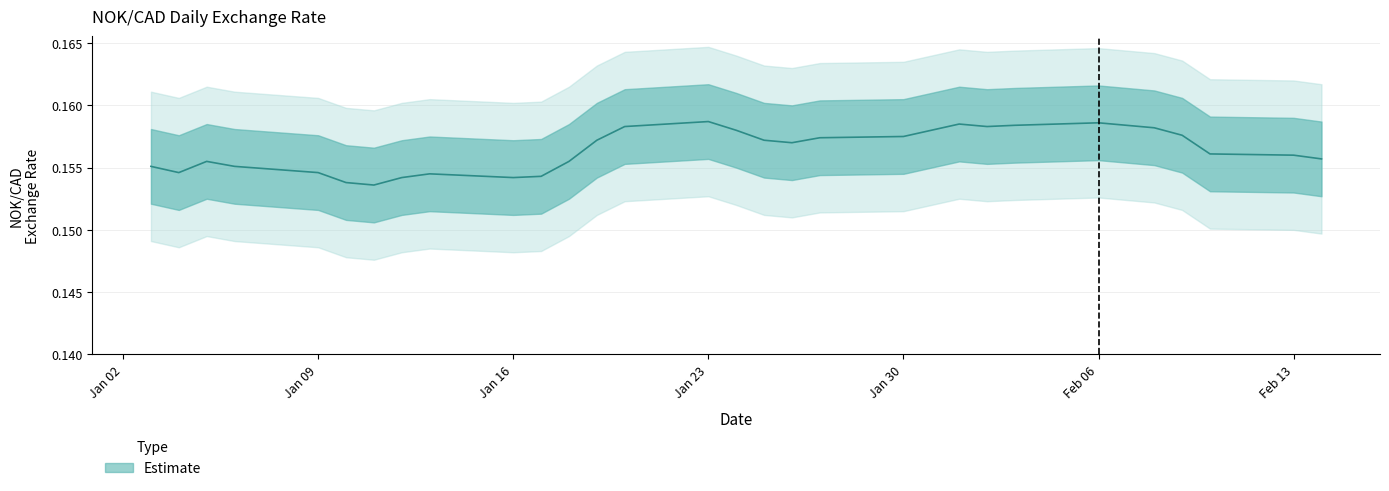

Is it true that the value at Jan 30 is 0.2?

False